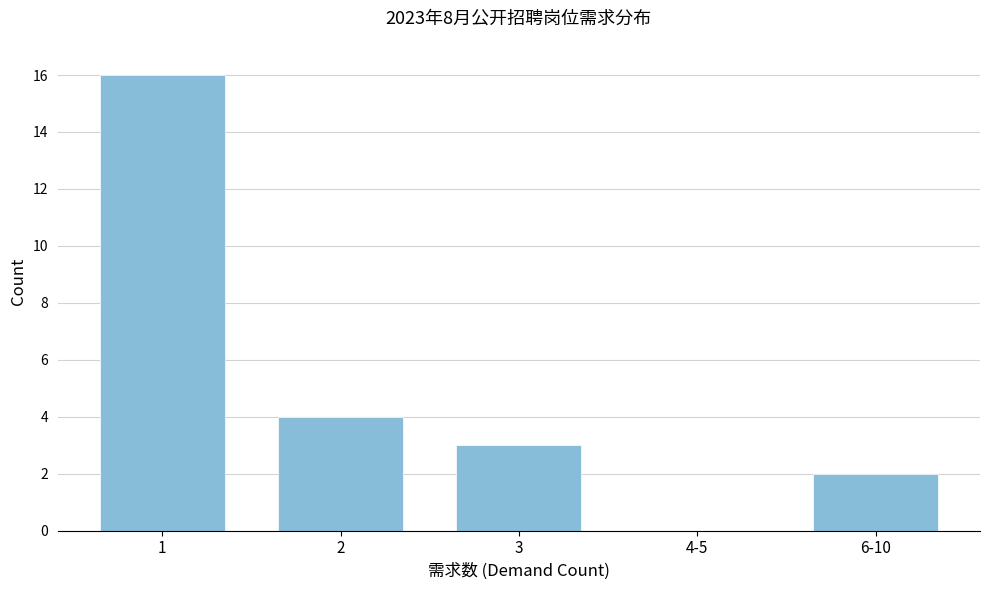

Reading right to left, transcribe all the data shown in this chart.

6-10=2	4-5=0	3=3	2=4	1=16